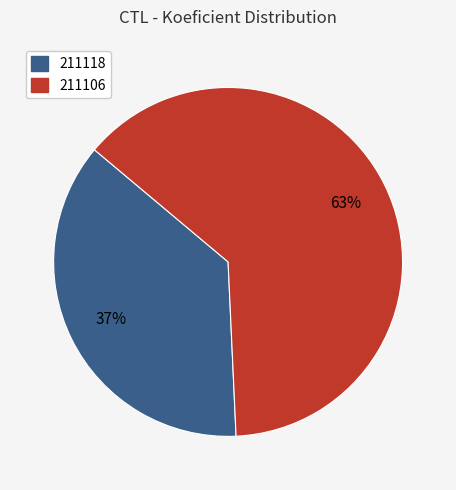

How many slices are in this pie chart?

2